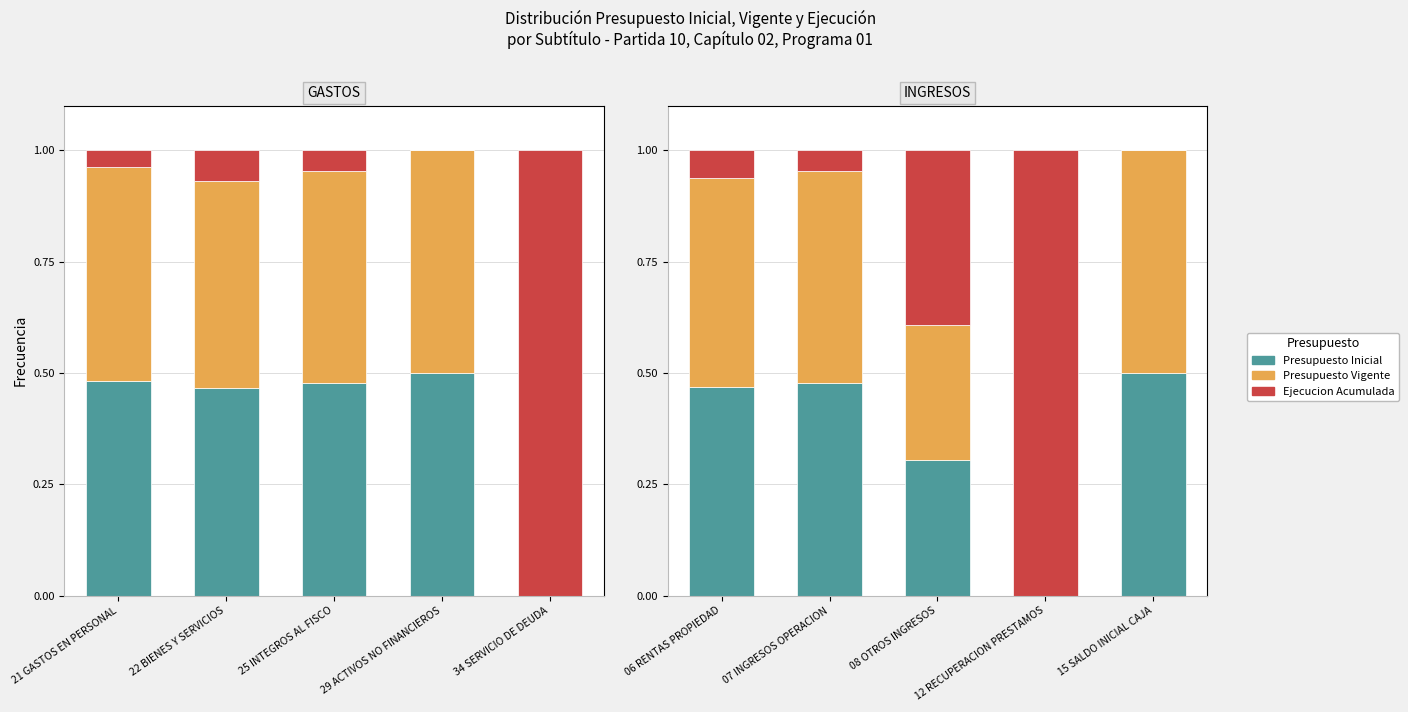

What position from the right is 07 INGRESOS OPERACION?

4